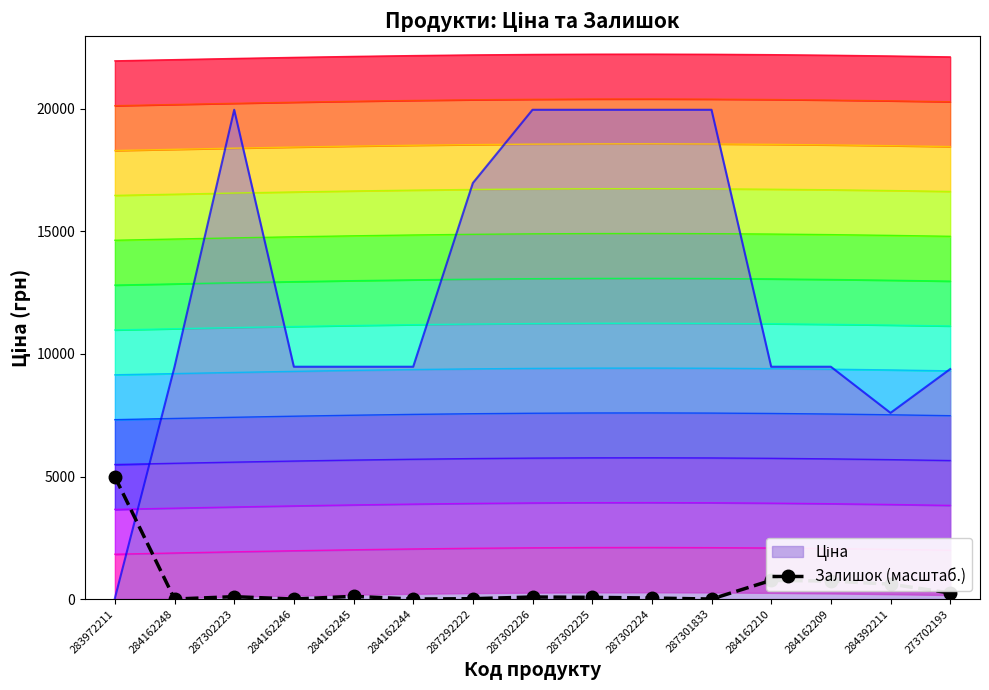

Is it true that the value at 287302224 is 65.8?

False